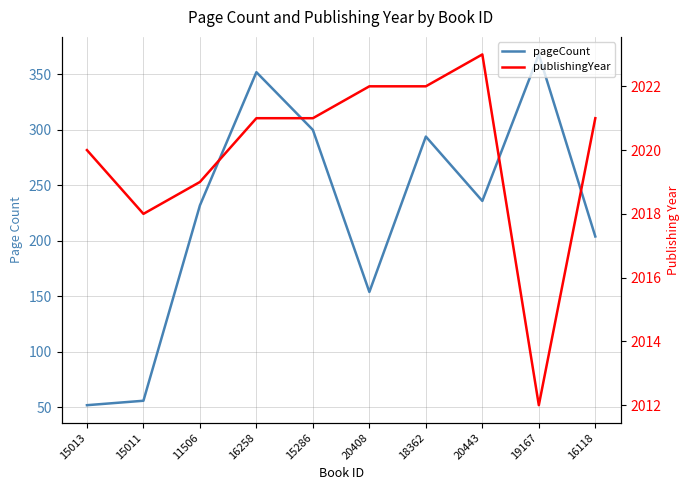

Which category has the highest value in the publishingYear series?

20443